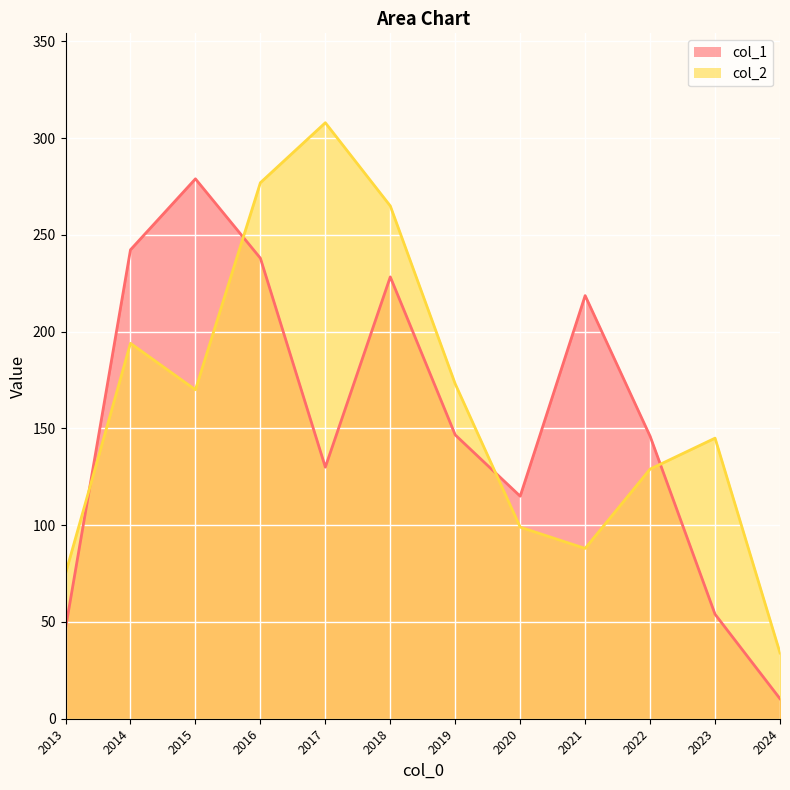

Rank the series by their average value, from lowest to highest.

col_1, col_2